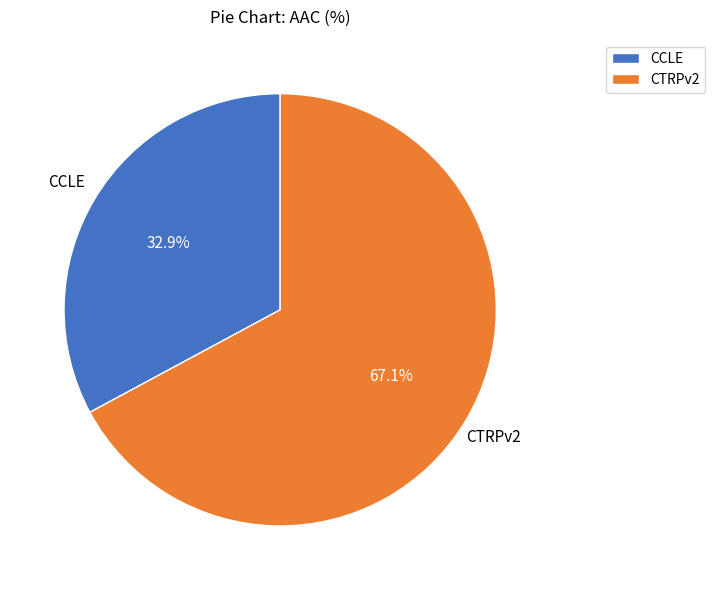

What is the majority slice?

CTRPv2